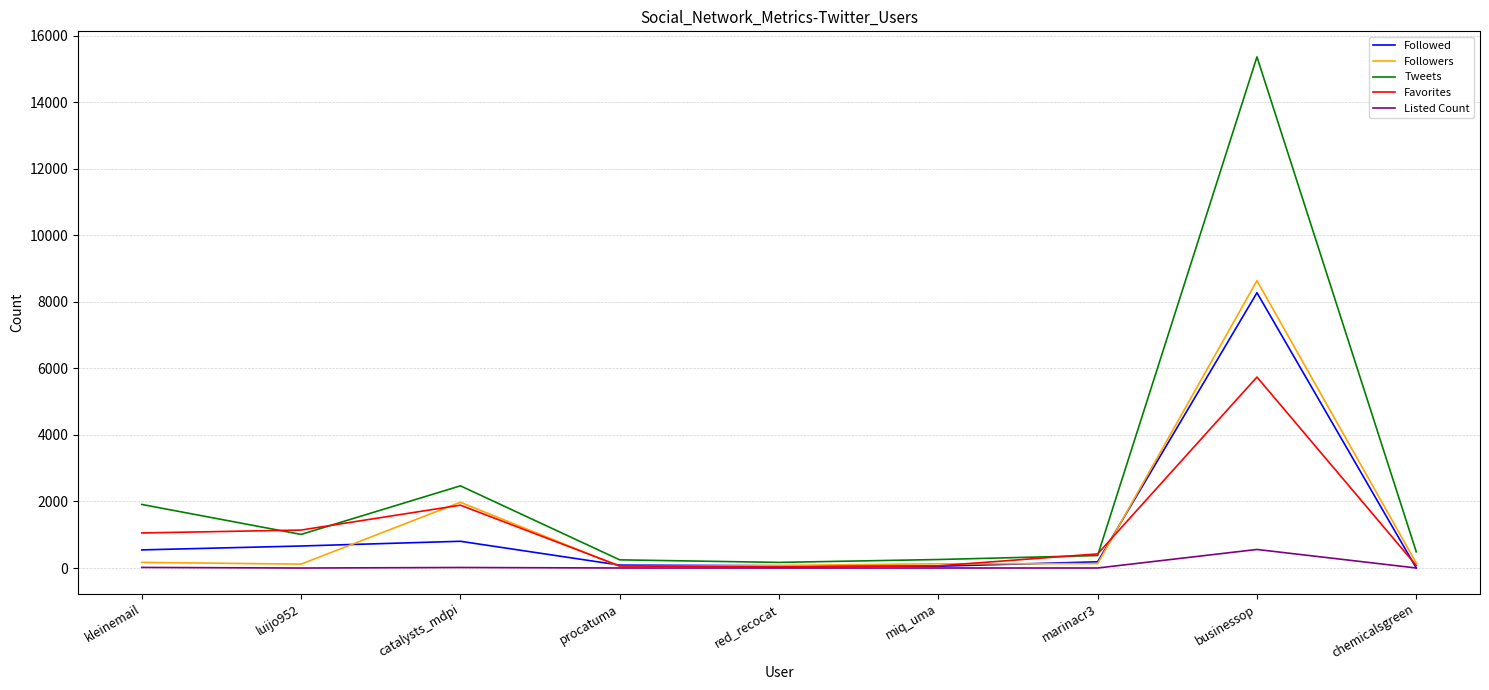

Which series has the largest range (max minus min)?

Tweets